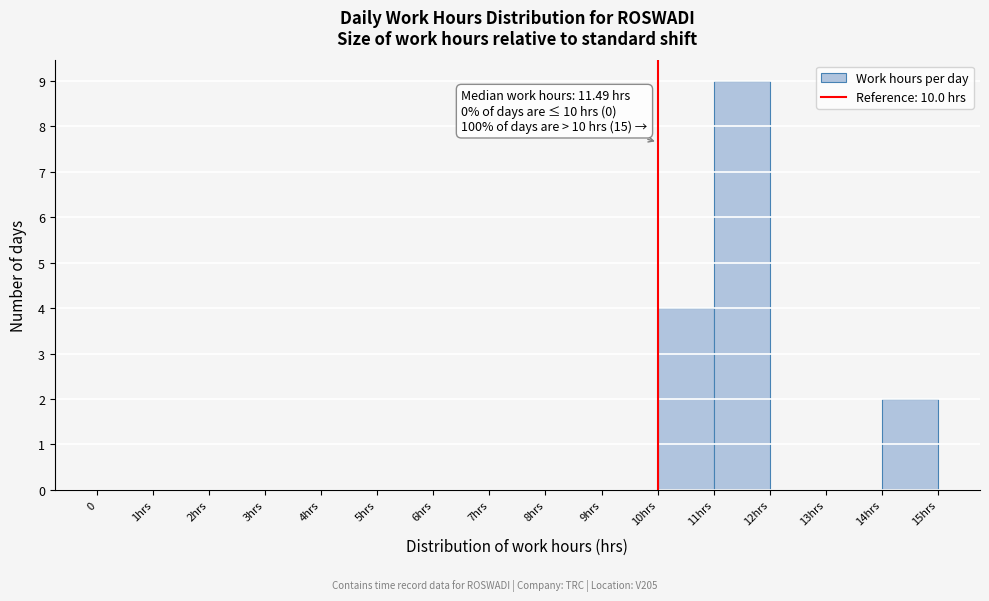

Reading right to left, extract all data points from this chart.

14hrs=2	13hrs=0	12hrs=0	11hrs=9	10hrs=4	9hrs=0	8hrs=0	7hrs=0	6hrs=0	5hrs=0	4hrs=0	3hrs=0	2hrs=0	1hrs=0	0=0